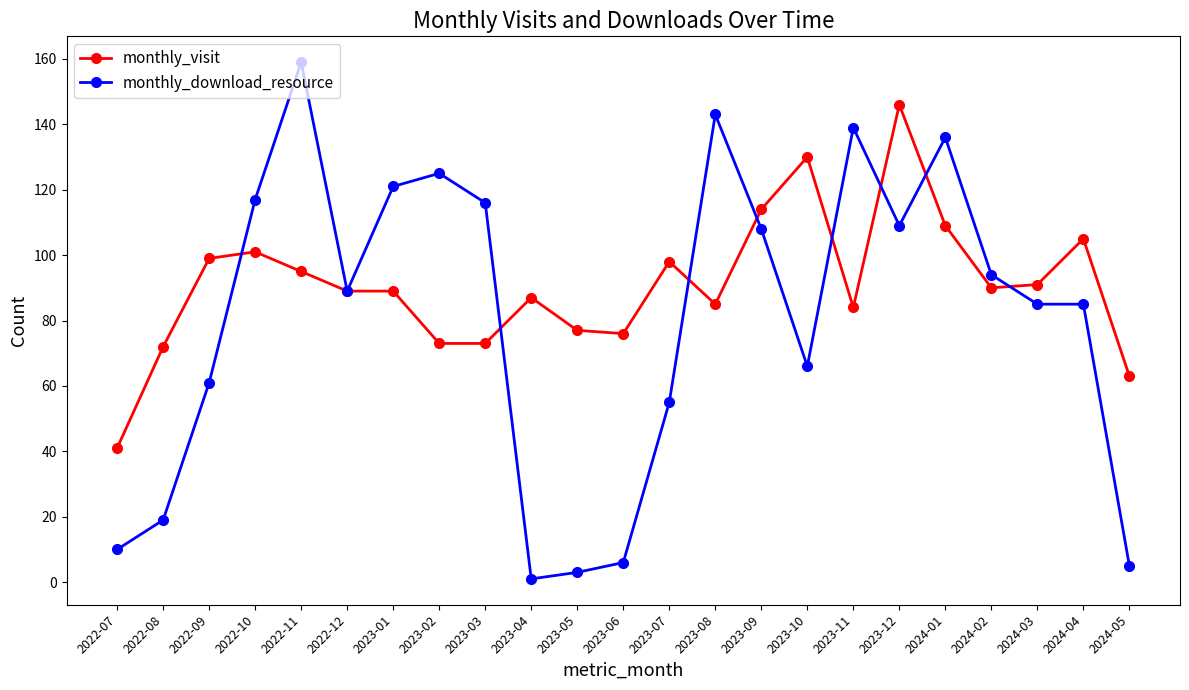

Which series has the largest total across all categories?

monthly_visit